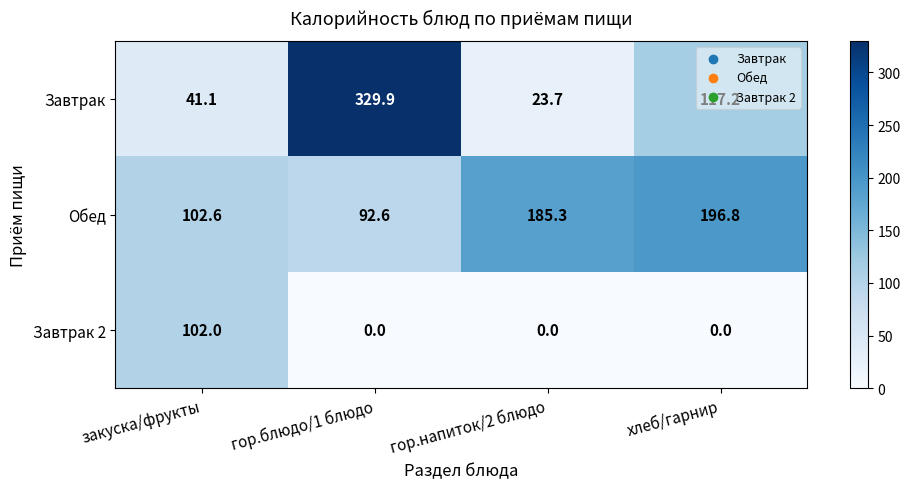

Which category has the highest value in the Обед series?

хлеб/гарнир